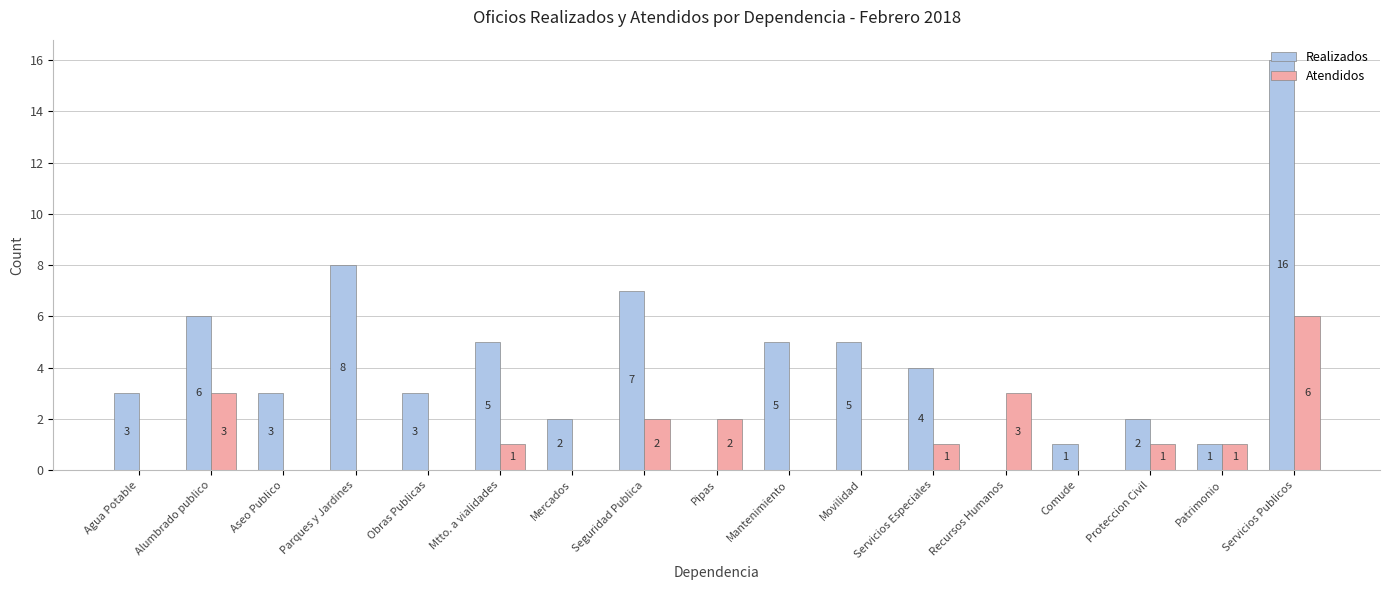

At which label does Atendidos first exceed 1?

Alumbrado publico